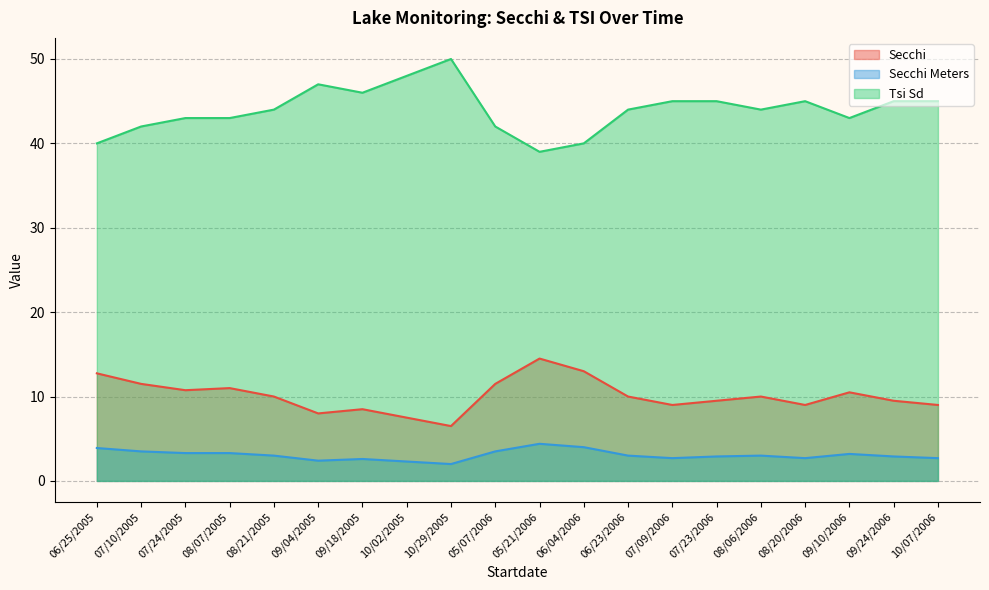

What is the lowest value of the Secchi series?

6.5